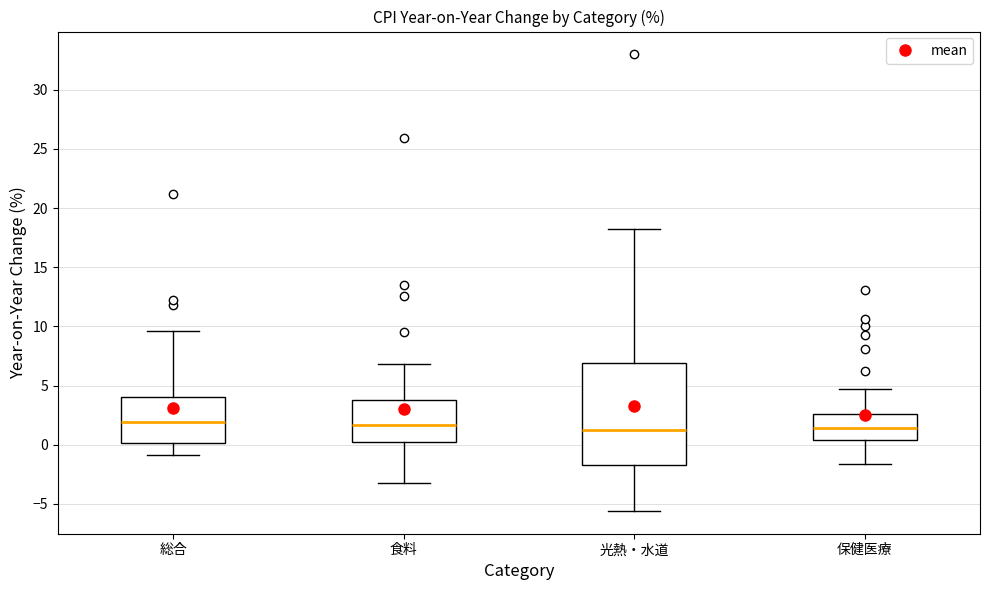

Reading left to right, read every box against the y-axis: the position of its median line, the range the box covers, and the ends of its whiskers. The values are not printed on the chart, so give them approximately, as read against the axis.

総合: median 2.0, box 0.0 to 4.0, whiskers -1.0 to 9.5
食料: median 1.5, box 0.5 to 4.0, whiskers -3.0 to 7.0
光熱・水道: median 1.5, box -1.5 to 7.0, whiskers -5.5 to 18.0
保健医療: median 1.5, box 0.5 to 2.5, whiskers -1.5 to 4.5